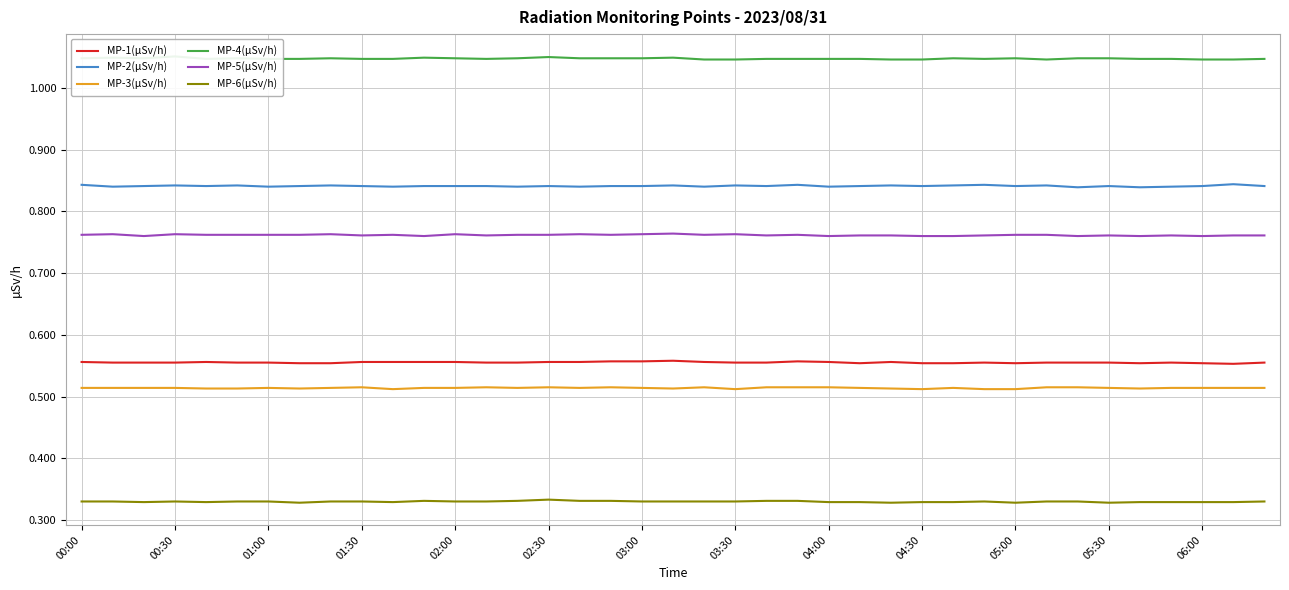

Is the value of MP-3(µSv/h) at 01:30 greater than the value of MP-2(µSv/h) at 02:30?

No